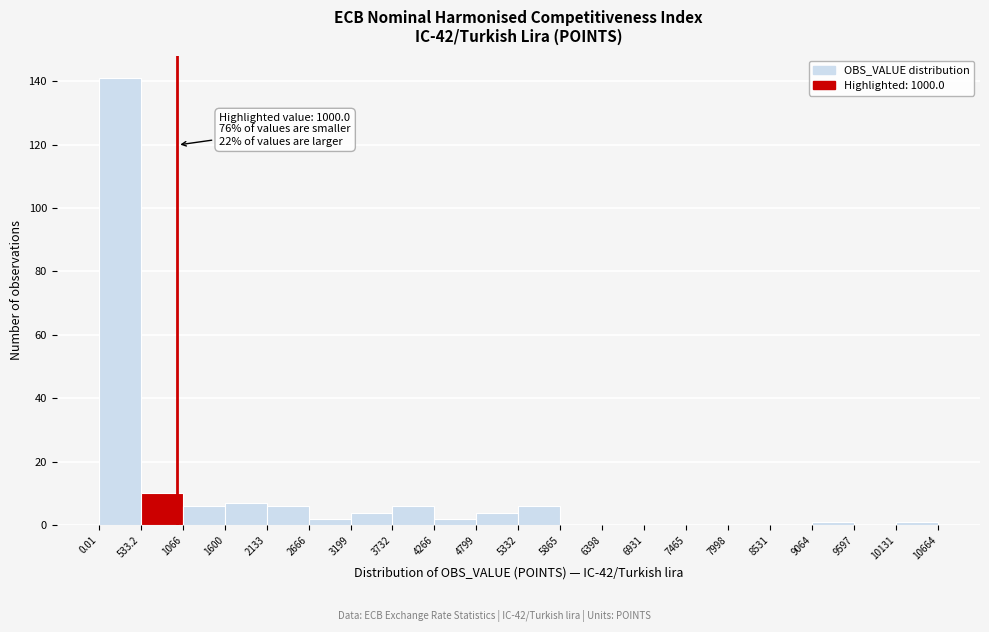

Which range on the x-axis has the tallest bar?

0.01 to 533.2